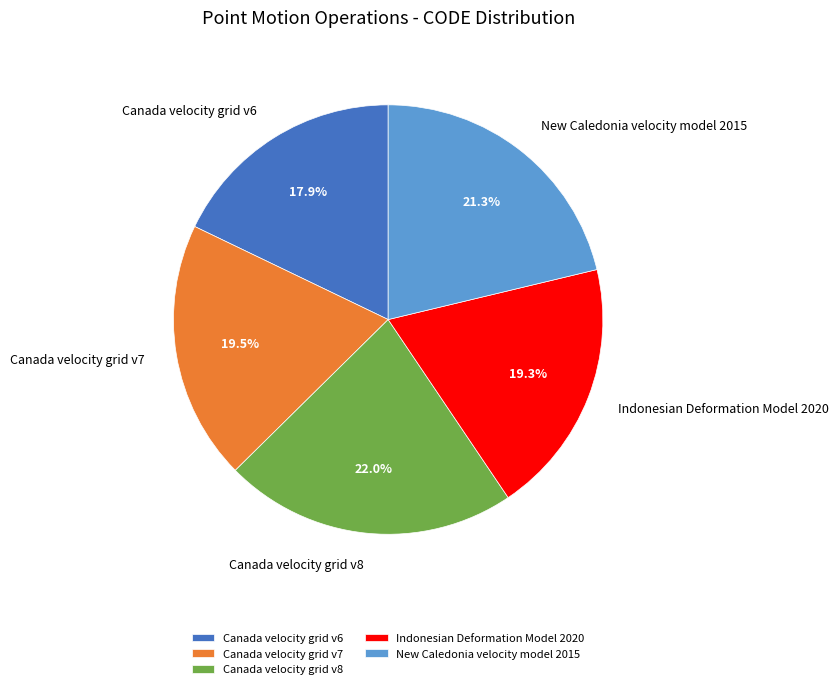

Which category has the smallest portion of the pie?

Canada velocity grid v6